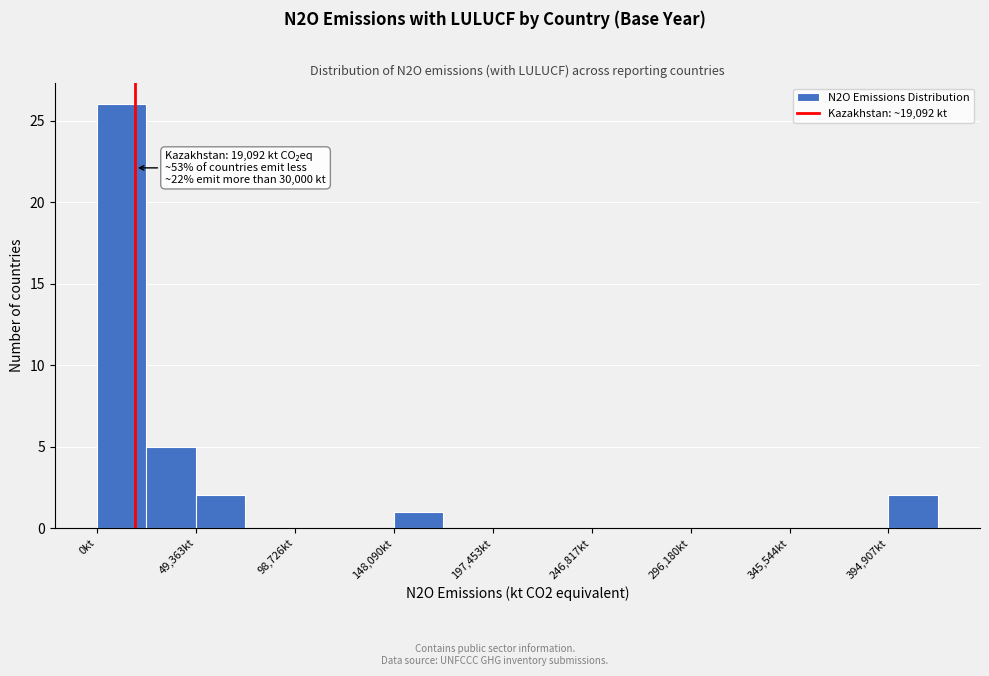

Over which range of the x-axis is the bar tallest?

0 to 25000